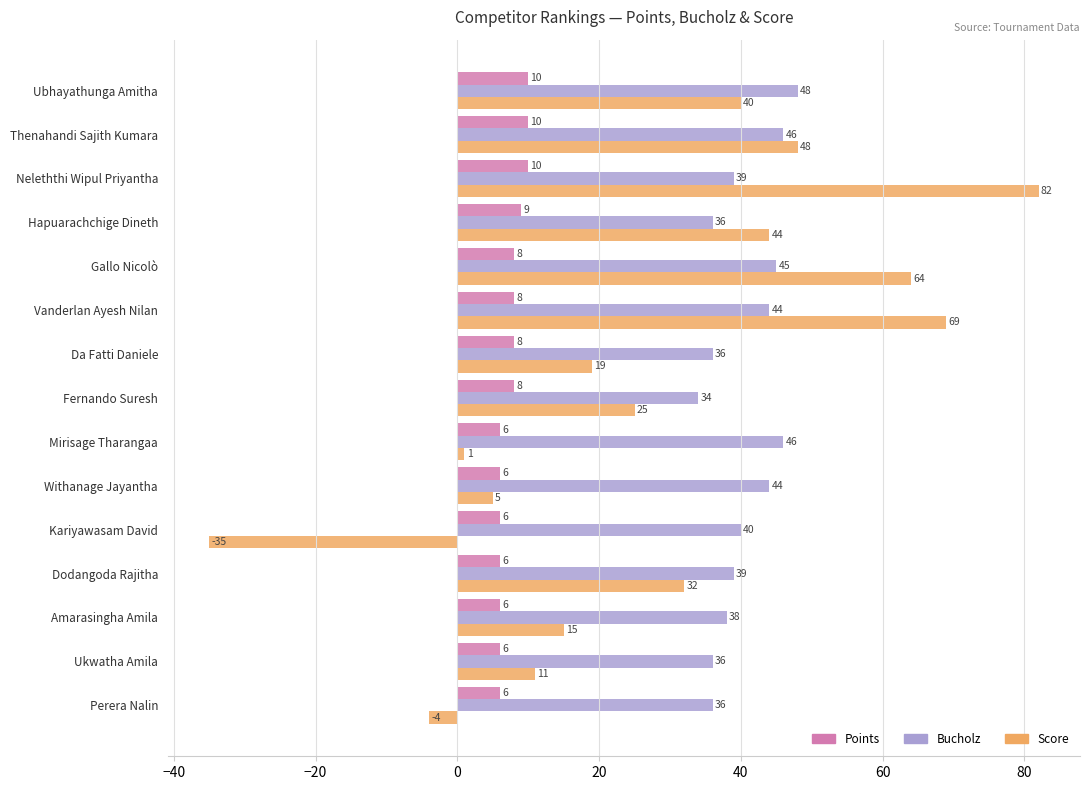

How many positive values does the Score series have?

13